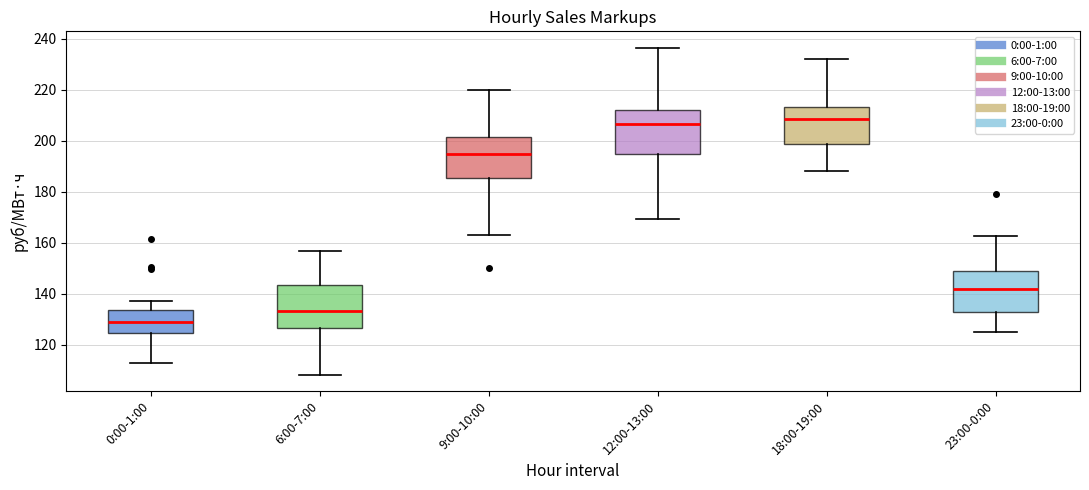

Which box has the lowest median line?

0:00-1:00